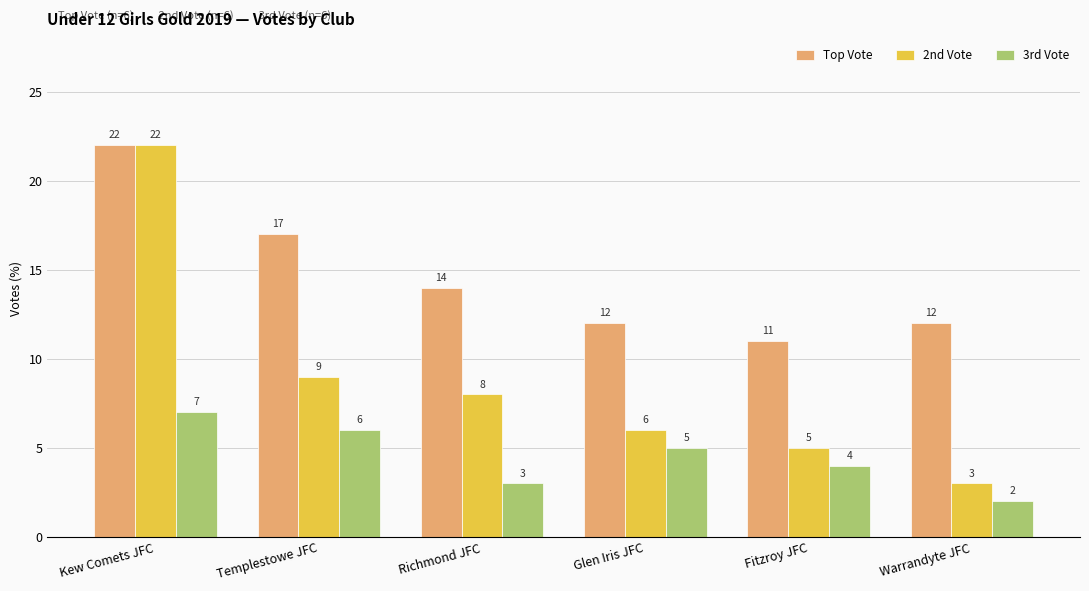

What is the label of the 1st bar from the left?

Kew Comets JFC